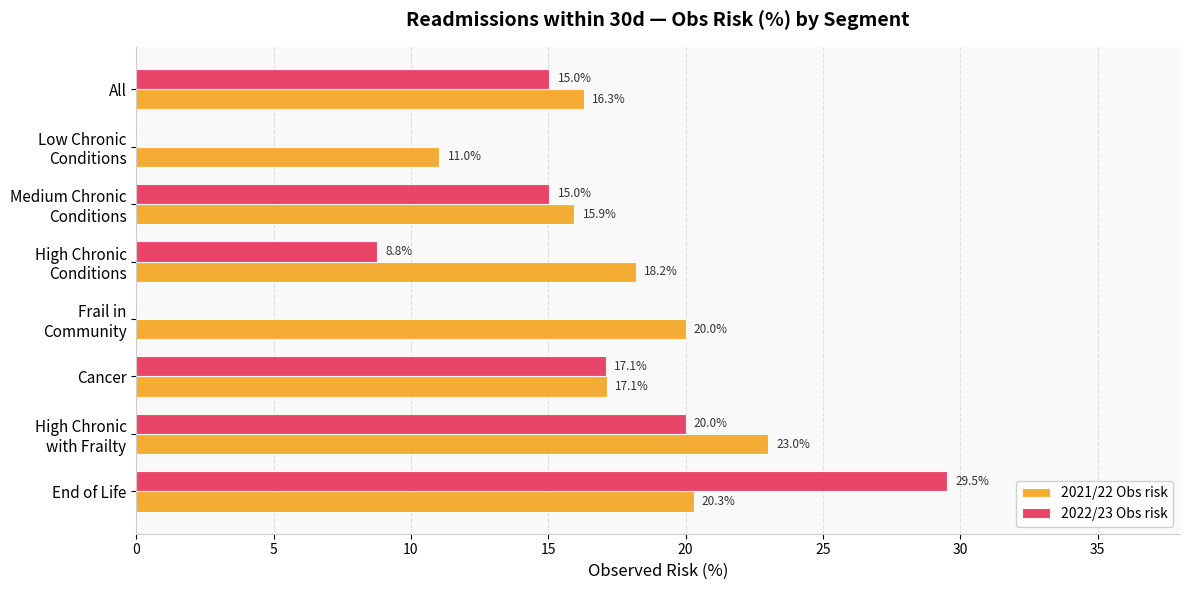

What is the average value of the 2021/22 Obs risk series?

17.7